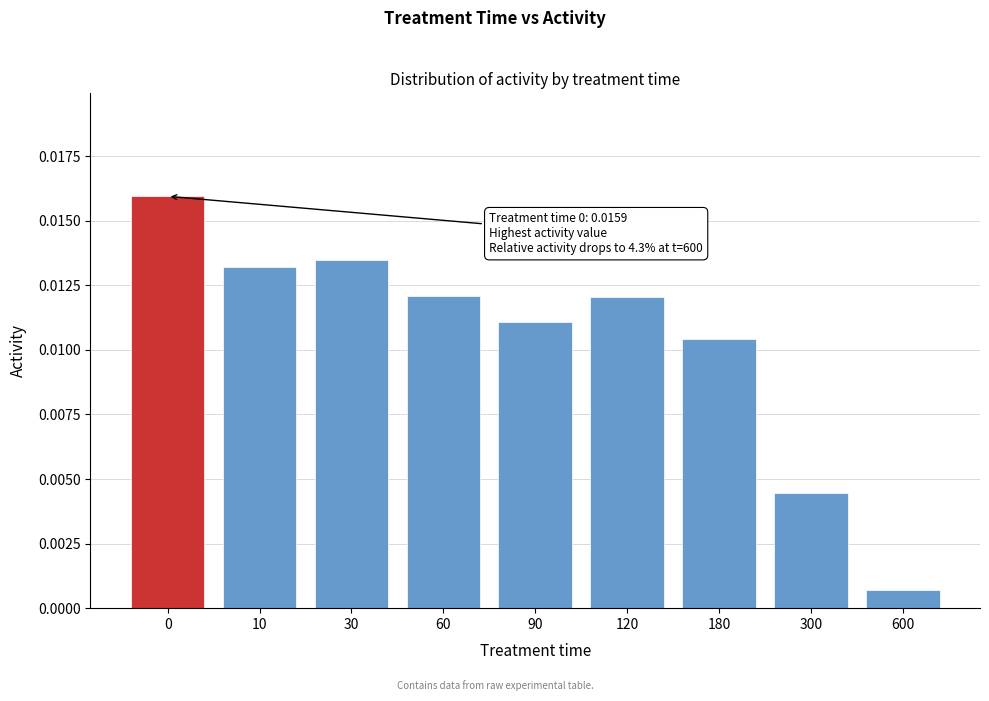

Between 90 and 600, which is larger?

90